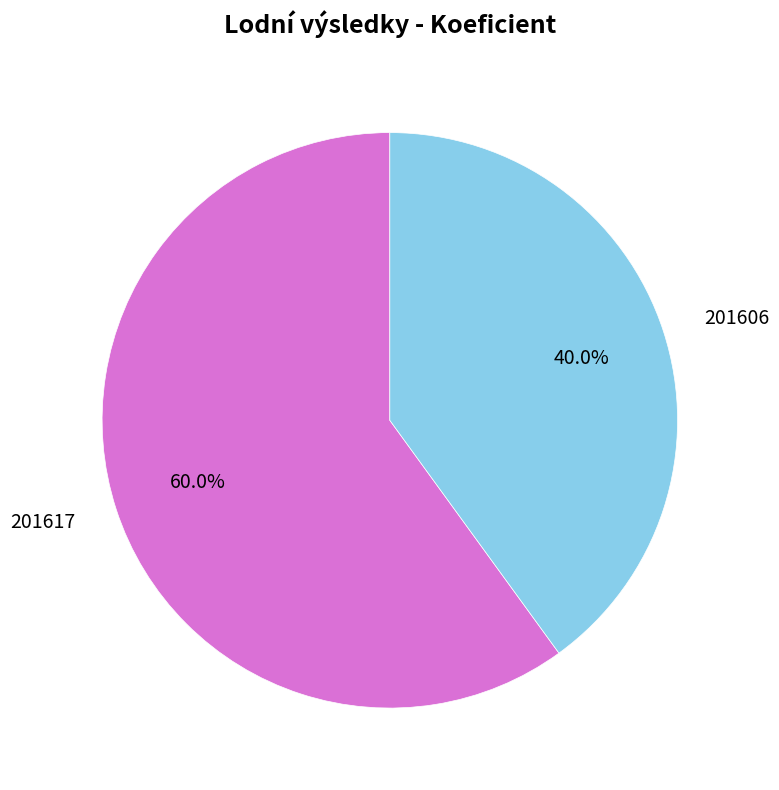

Which category has the biggest portion of the pie?

201617